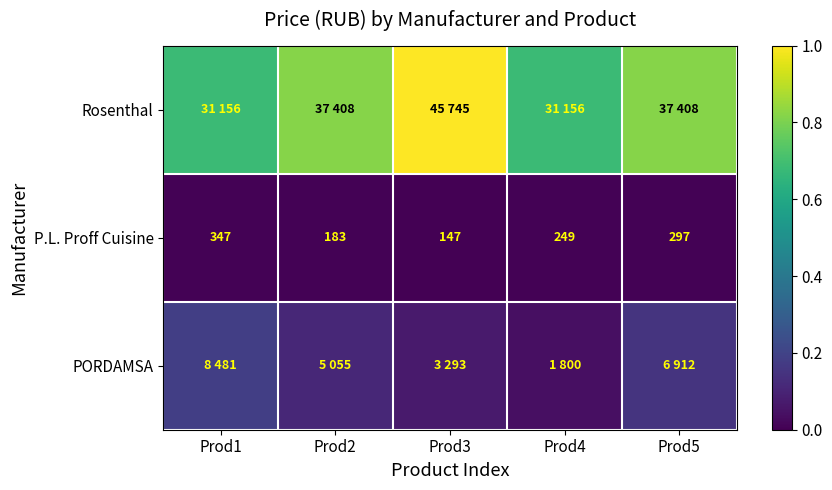

Which series has the largest range (max minus min)?

Rosenthal